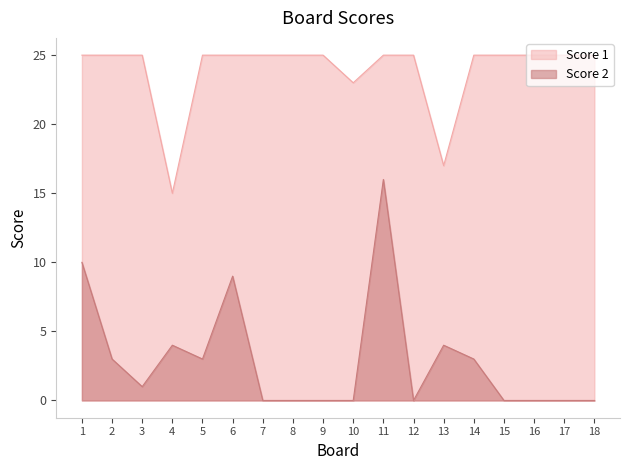

List the labels in order of Score 2 value, largest first.

11, 1, 6, 4, 13, 2, 5, 14, 3, 7, 8, 9, 10, 12, 15, 16, 17, 18